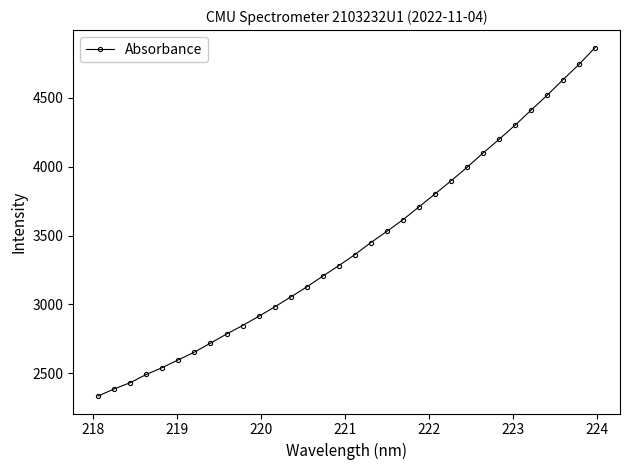

What is the value of the 27th point from the left?

4300.2